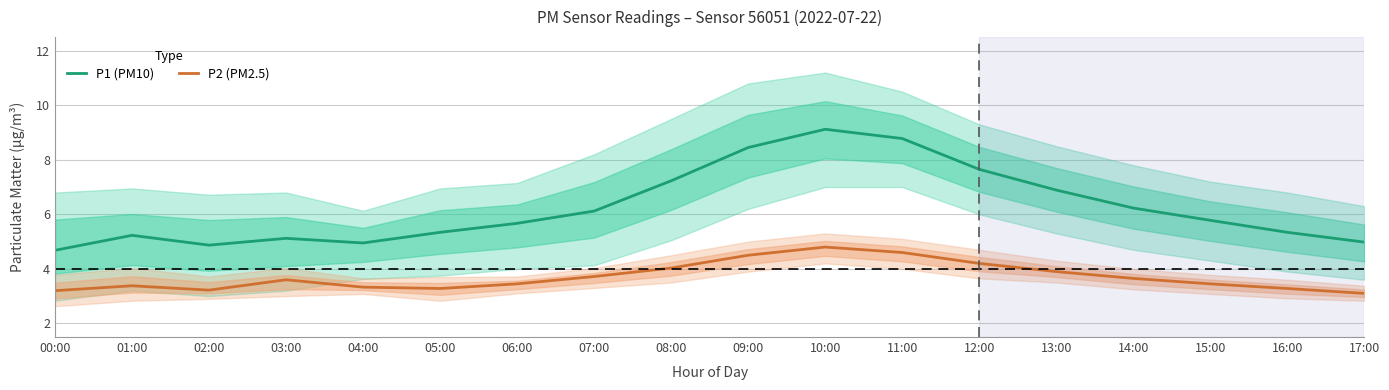

Reading left to right, transcribe all the data shown in this chart.

P1 (PM10): 4.7	5.2	4.9	5.1	5.0	5.3	5.7	6.1	7.2	8.4	9.1	8.8	7.7	6.9	6.2	5.8	5.3	5.0
P2 (PM2.5): 3.2	3.4	3.2	3.6	3.3	3.3	3.5	3.7	4.0	4.5	4.8	4.6	4.2	3.9	3.6	3.5	3.3	3.1